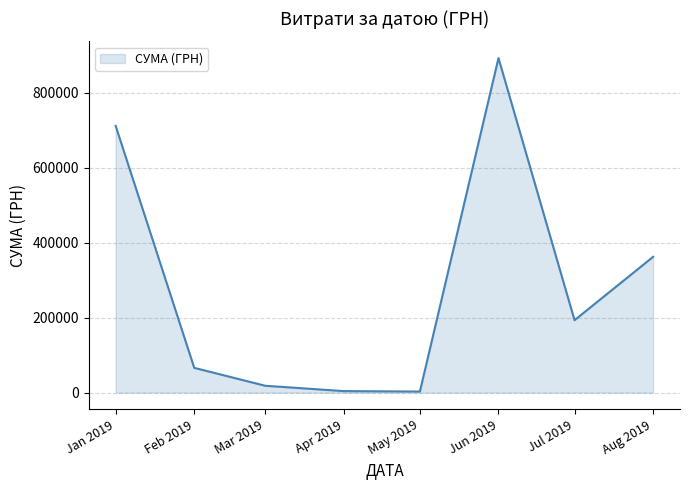

The value at Aug 2019 is 531433.6. True or false?

False